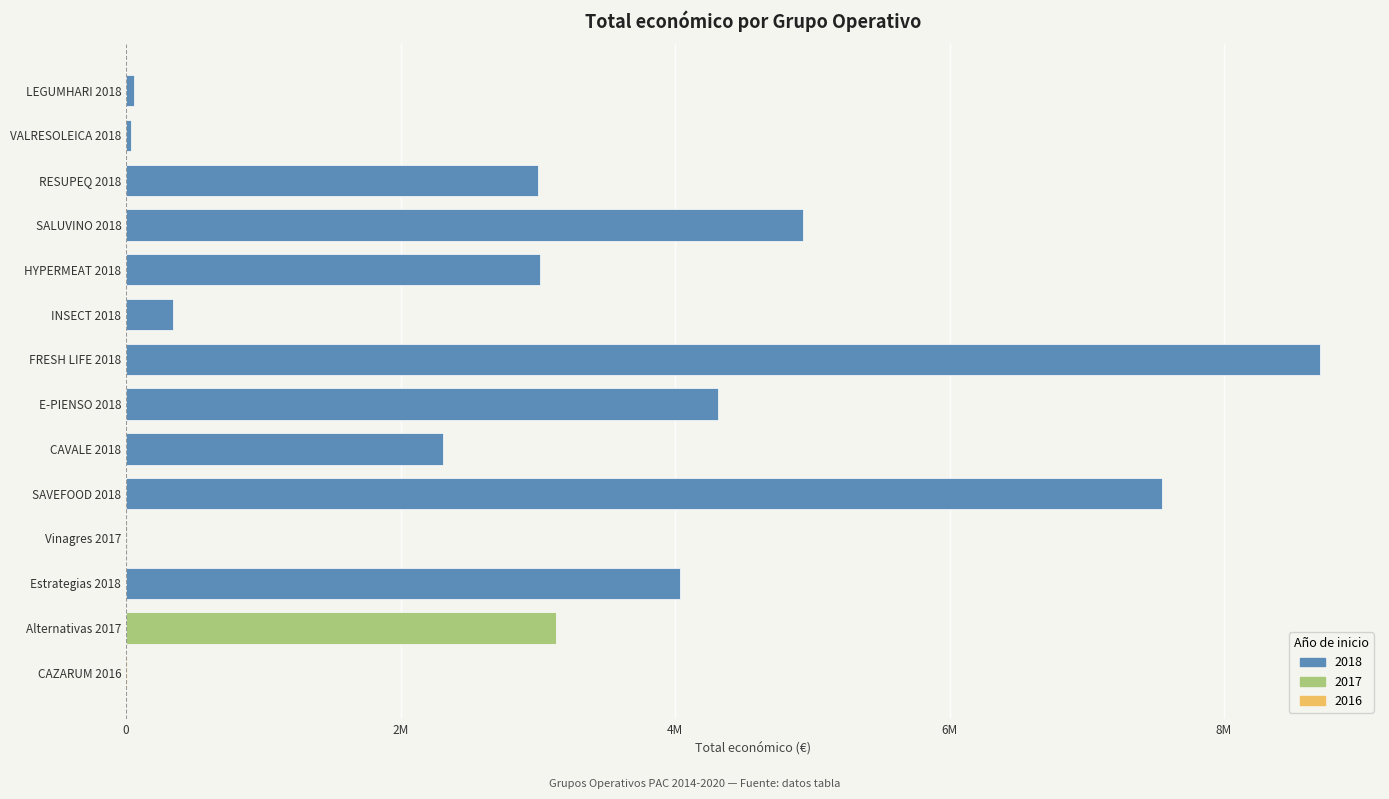

At which label does the data first exceed 3013874?

SALUVINO 2018